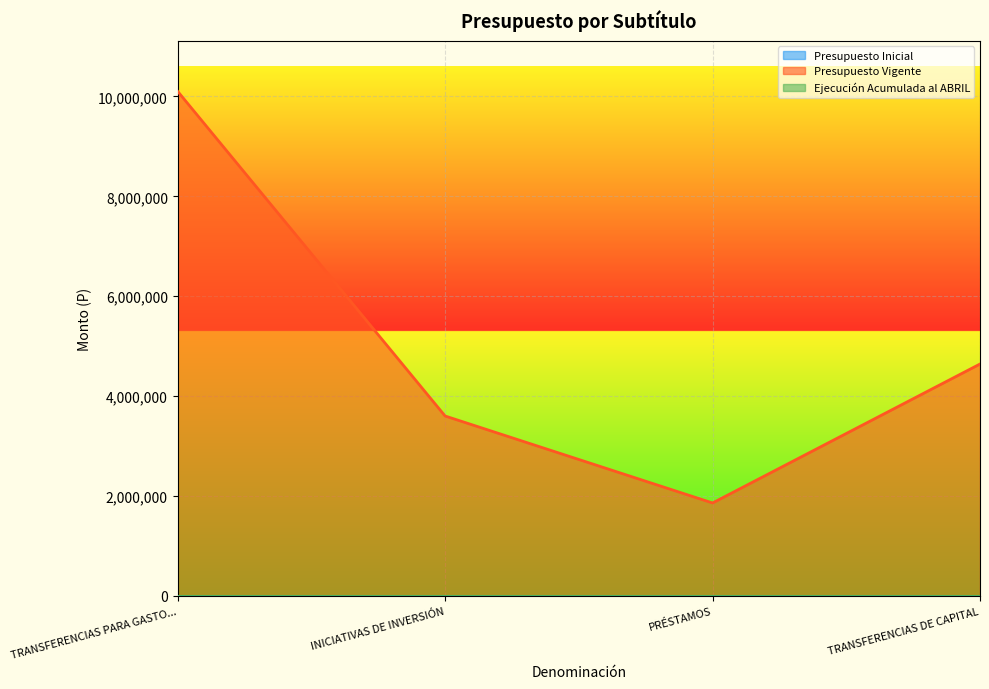

What are all the series names shown in the legend?

Presupuesto Inicial, Presupuesto Vigente, Ejecución Acumulada al ABRIL